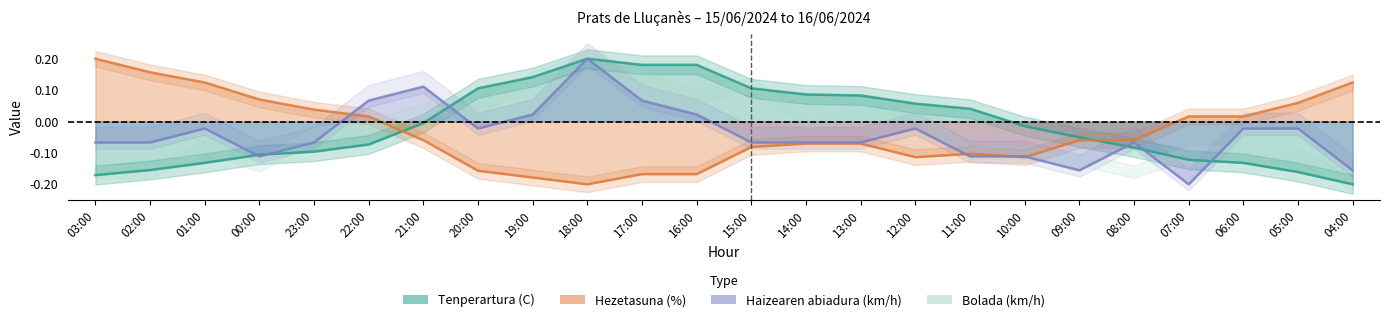

At 14:00, list the series in order from largest to smallest.

Tenperartura (C), Haizearen abiadura (km/h), Hezetasuna (%)